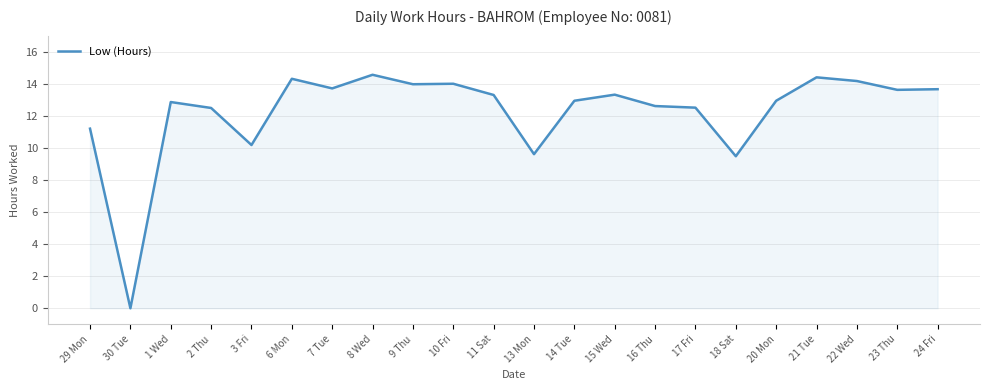

Which label corresponds to the largest value in the chart?

8 Wed